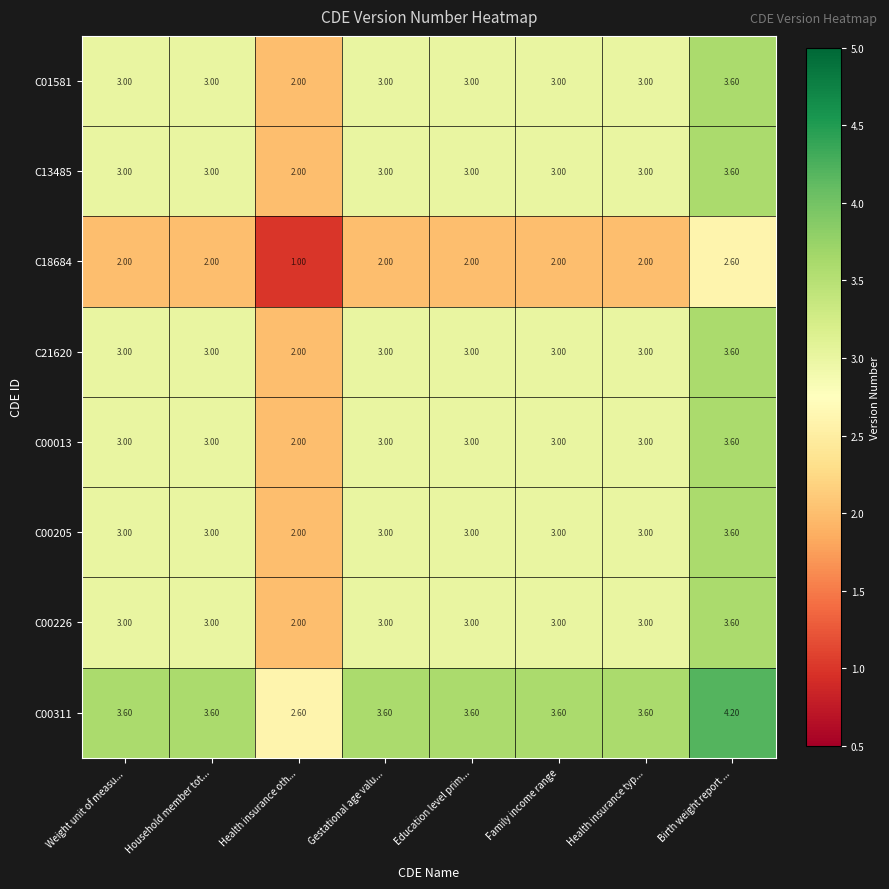

At how many categories does at least one series exceed 1?

8